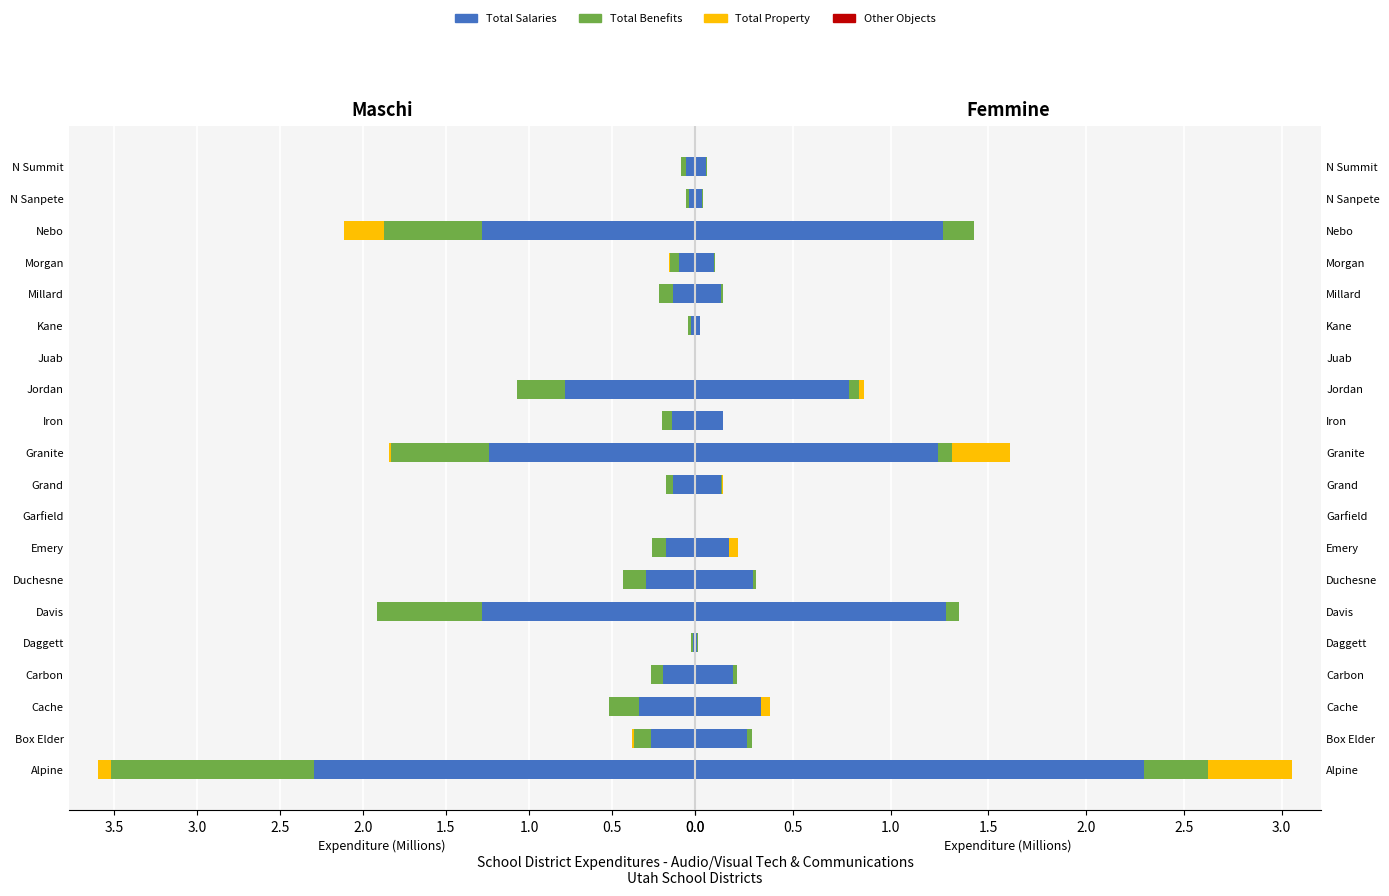

Reading left to right, transcribe all the data shown in this chart.

Total Salaries: 2.3	0.3	0.3	0.2	0.0	1.3	0.3	0.2	0.0	0.1	1.2	0.1	0.8	0.0	0.0	0.1	0.1	1.3	0.0	0.1
Total Employee Benefits: 1.2	0.1	0.2	0.1	0.0	0.6	0.1	0.1	0.0	0.0	0.6	0.1	0.3	0.0	0.0	0.1	0.1	0.6	0.0	0.0
Total Property: 0.1	0.0	0.0	0.0	0.0	0.0	0.0	0.0	0.0	0.0	0.0	0.0	0.0	0.0	0.0	0.0	0.0	0.2	0.0	0.0
130   Certificated Instructional: 2.3	0.3	0.3	0.2	0.0	1.3	0.3	0.2	0.0	0.1	1.2	0.1	0.8	0.0	0.0	0.1	0.1	1.3	0.0	0.1
610   Supplies: 0.3	0.0	0.0	0.0	0.0	0.1	0.0	0.0	0.0	0.0	0.1	0.0	0.1	0.0	0.0	0.0	0.0	0.2	0.0	0.0
Total Other Objects: 0.4	0.0	0.0	0.0	0.0	0.0	0.0	0.0	0.0	0.0	0.3	0.0	0.0	0.0	0.0	0.0	0.0	0.0	0.0	0.0